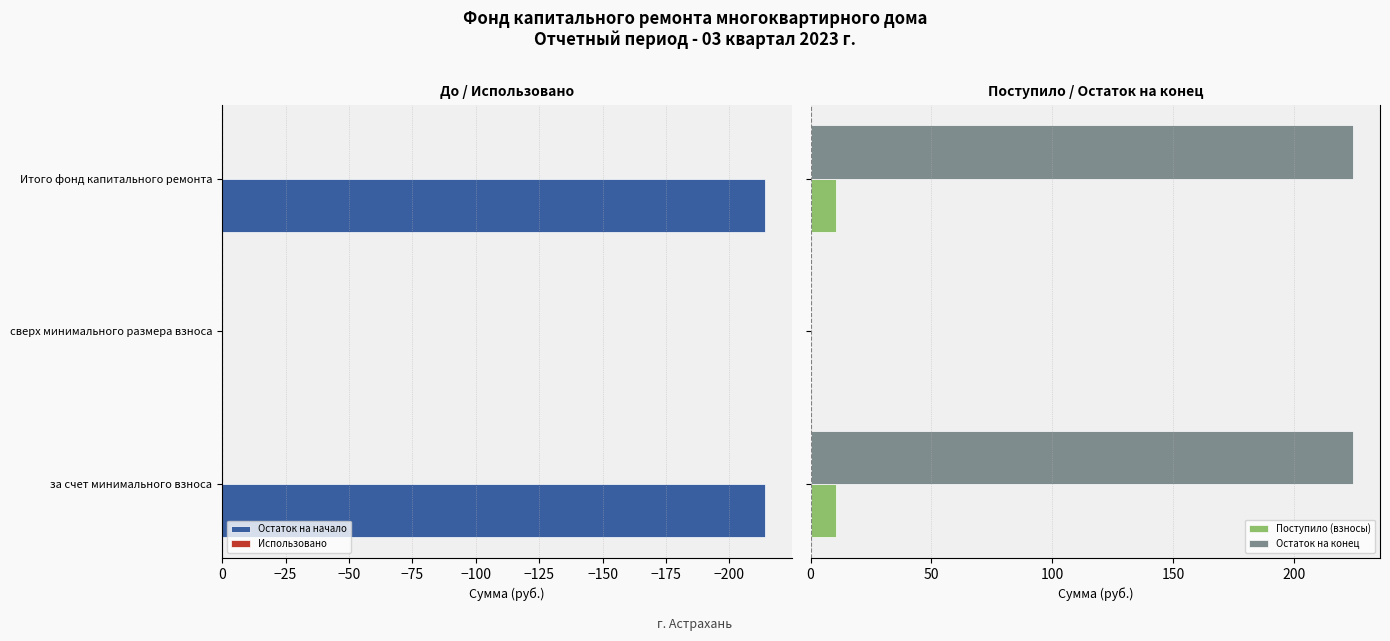

What is the sum of all Остаток на начало values?

-427.7